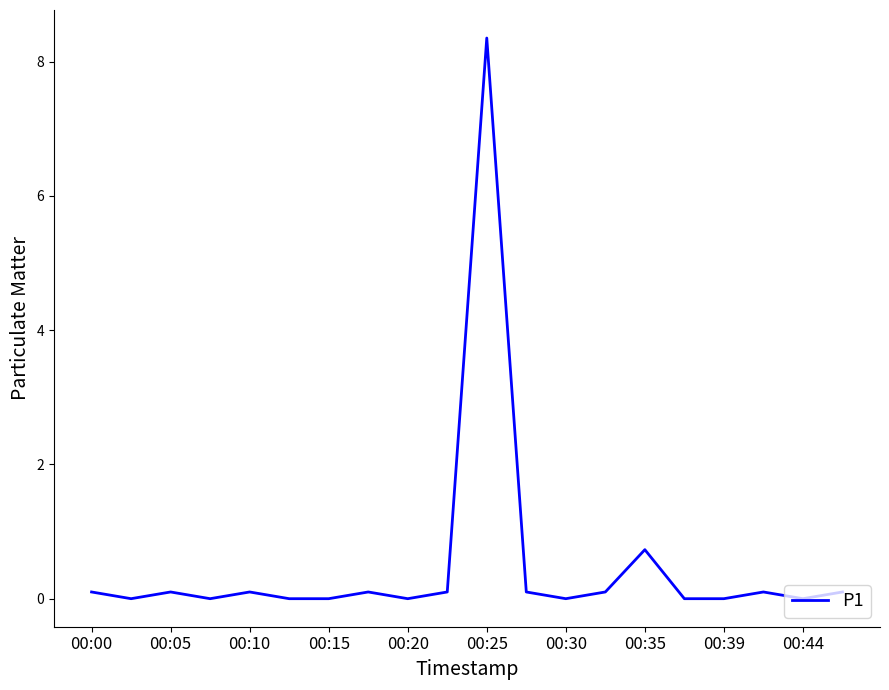

Does the chart have visible grid lines?

No